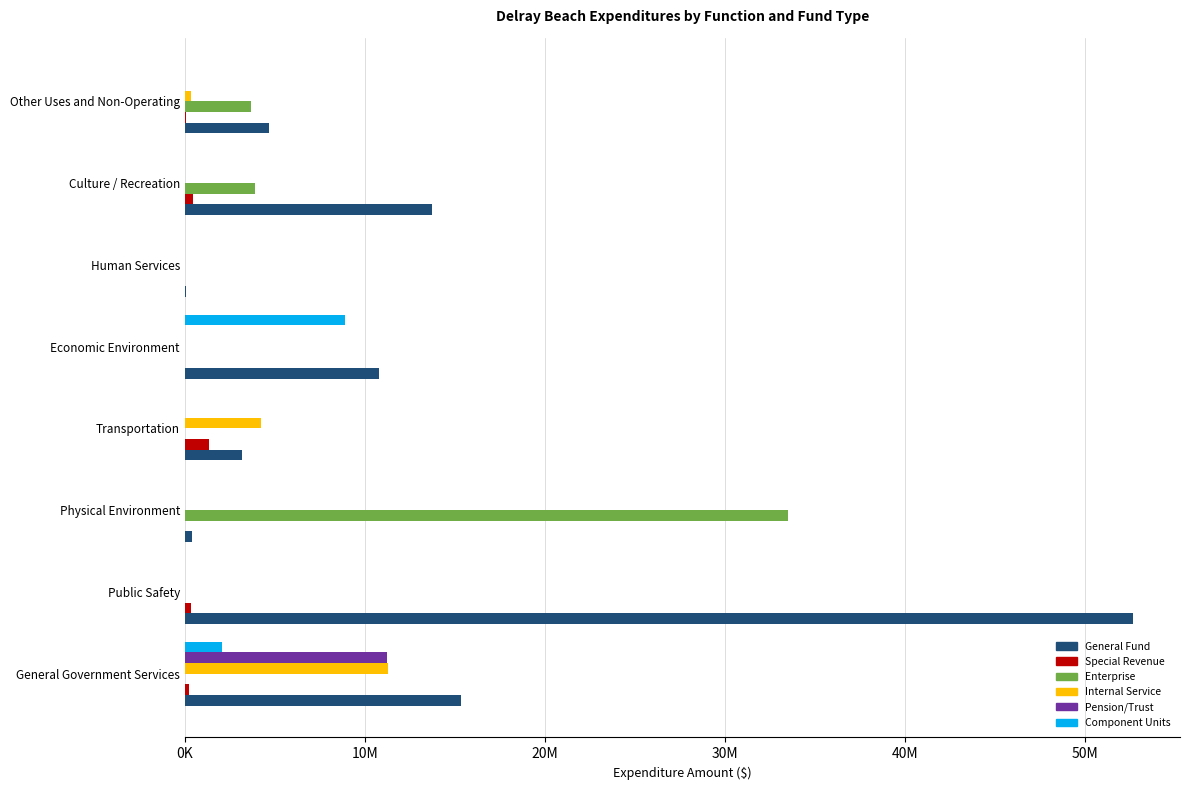

What are all the series names shown in the legend?

General Fund, Special Revenue, Enterprise, Internal Service, Pension/Trust, Component Units